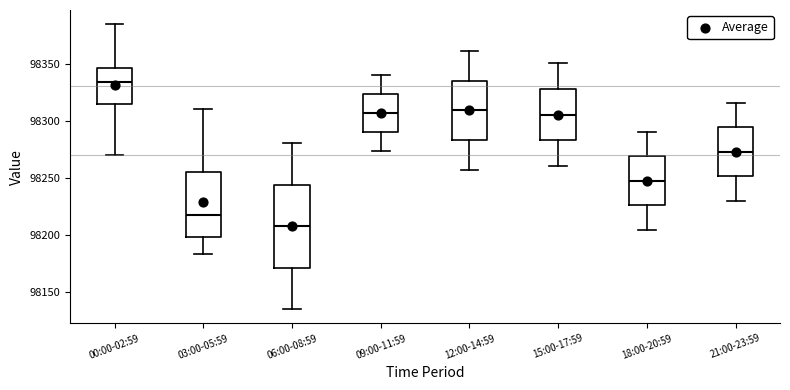

Which box is the tallest, from its lower edge to its upper edge?

06:00-08:59